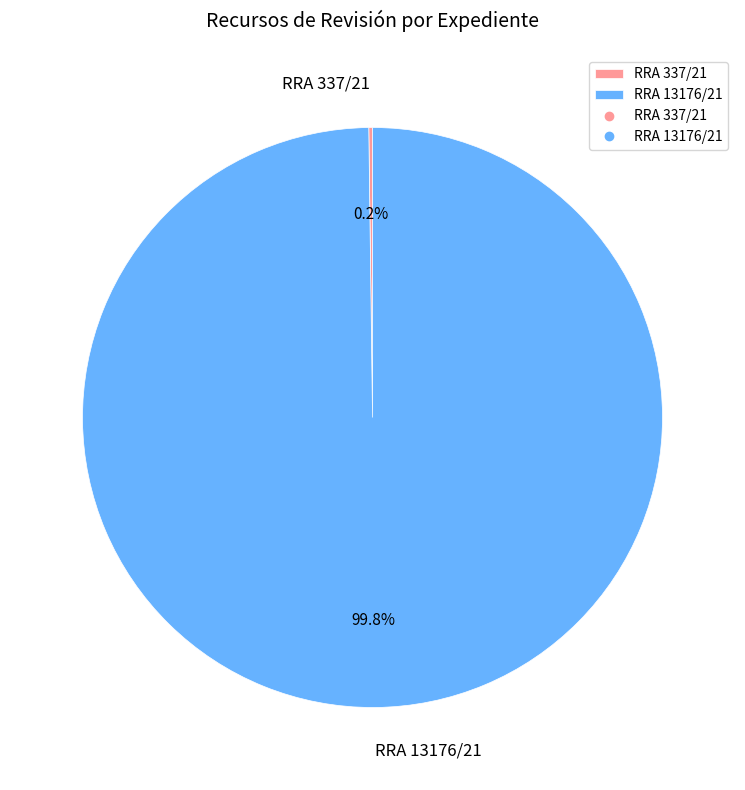

Which category accounts for the majority?

RRA 13176/21